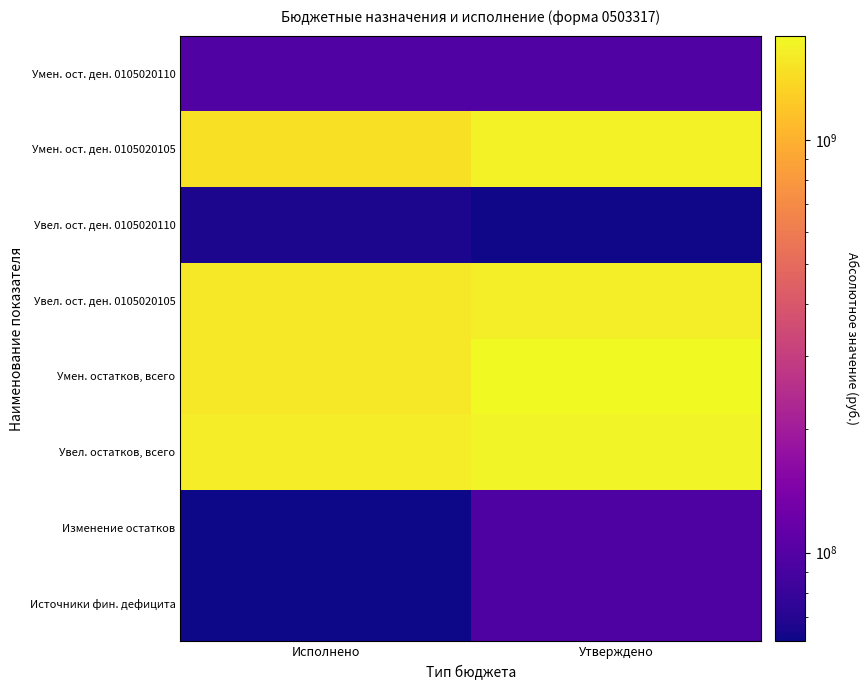

Count the number of categories in the chart.

2